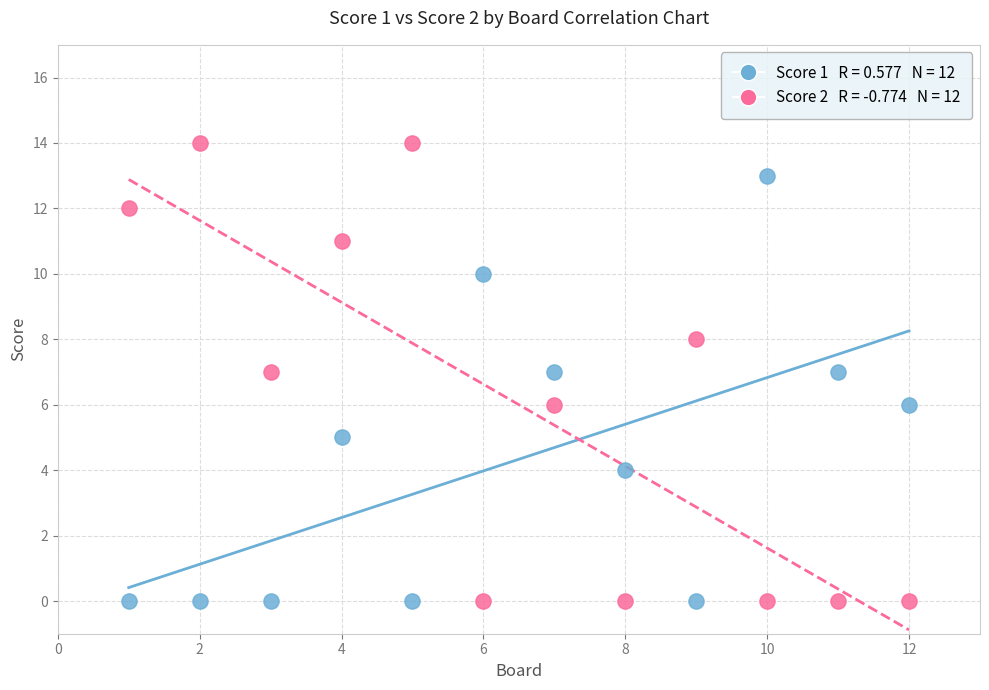

Across all data points, what is the range of X values (max minus min)?

11